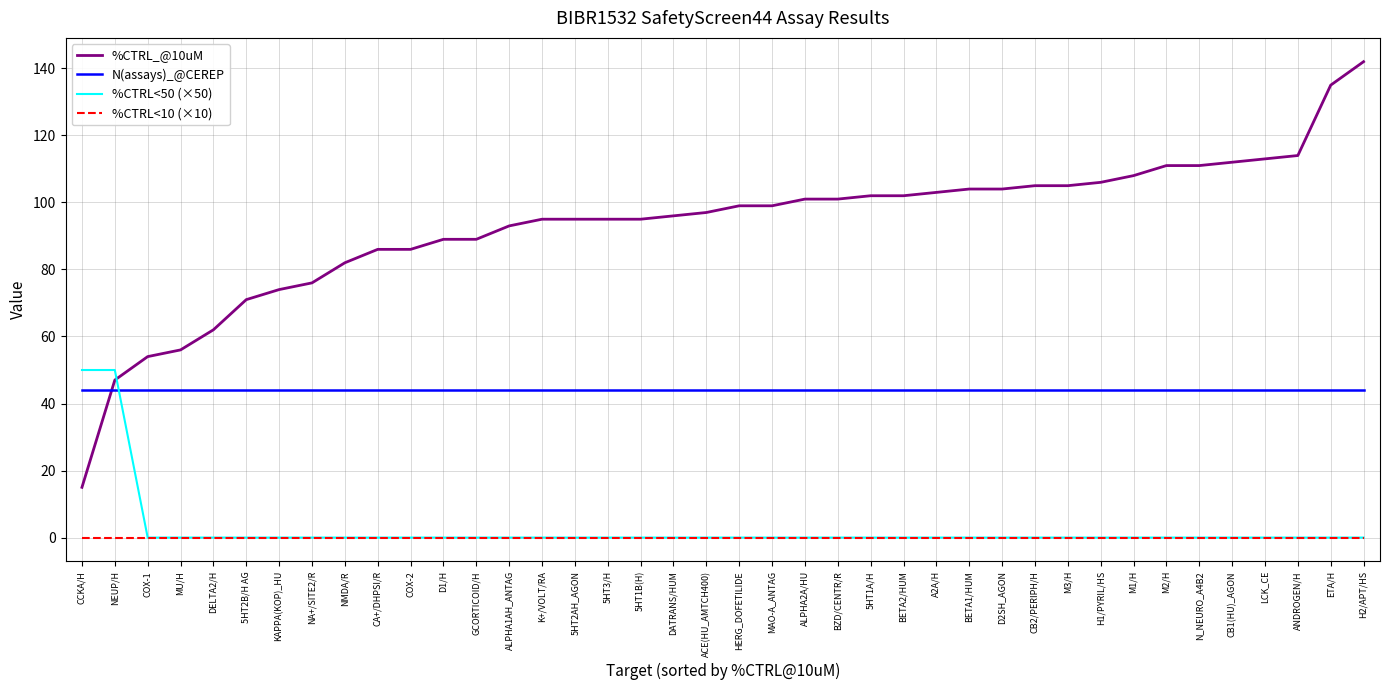

What is the difference between the %CTRL_@10uM values at CB1(HU)_AGON and DATRANS/HUM?

16